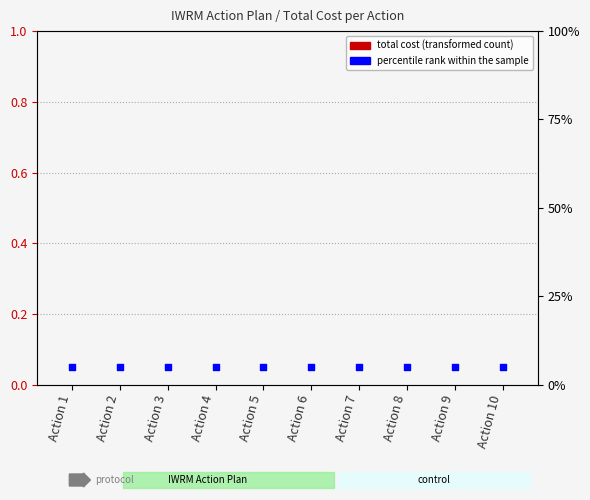

Which series contains the highest Y value?

percentile rank within the sample